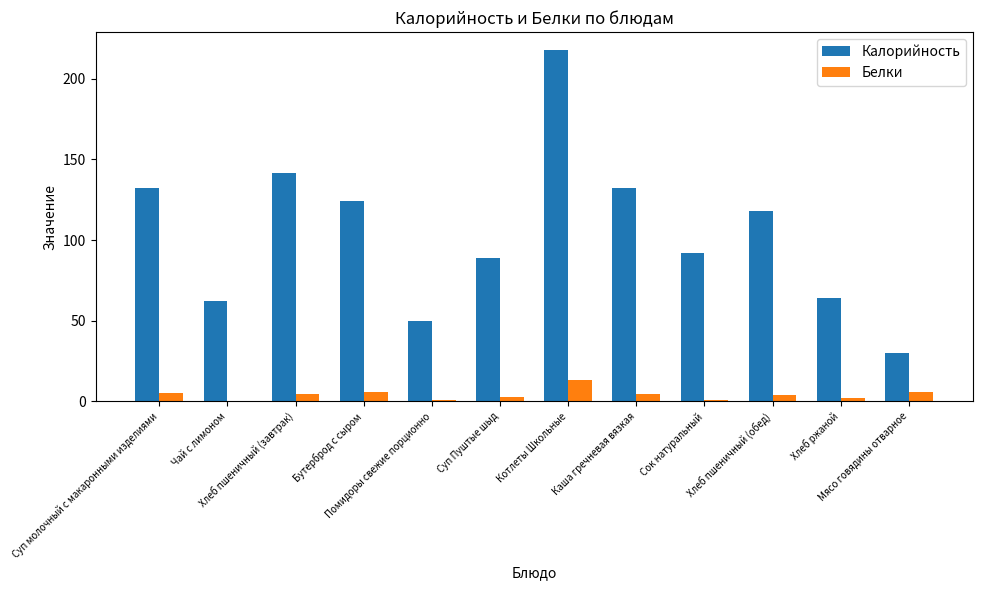

Is it true that Белки equals 13.0 at Котлеты Школьные?

True